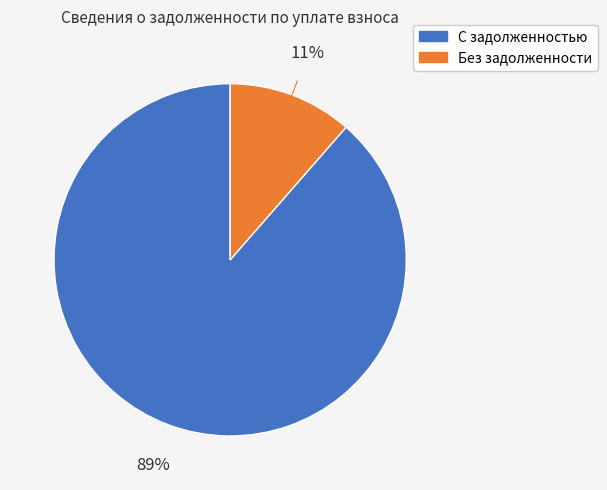

How many slices are in this pie chart?

2